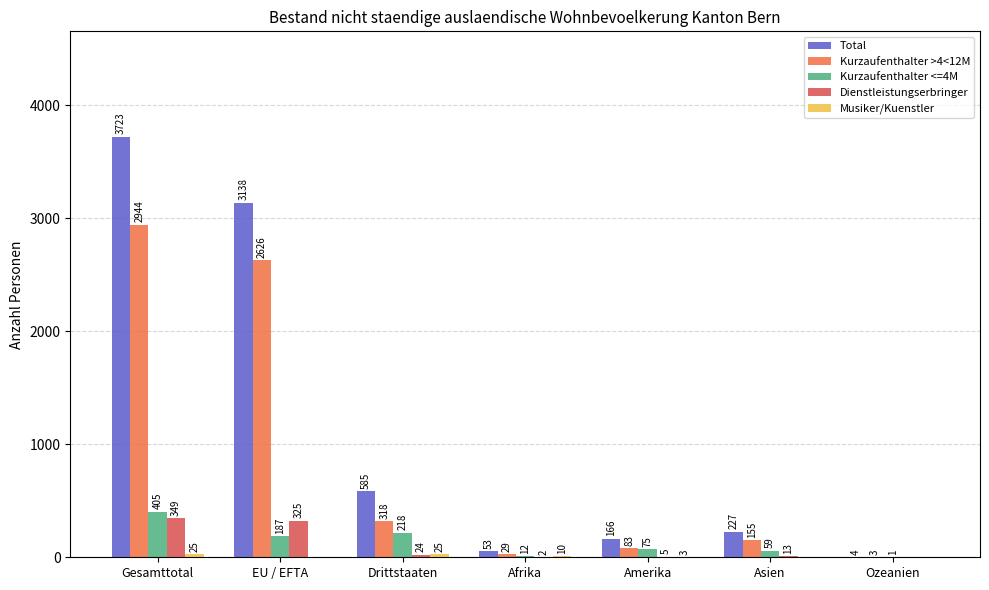

Between Asien and Ozeanien, which series saw the biggest shift?

Total